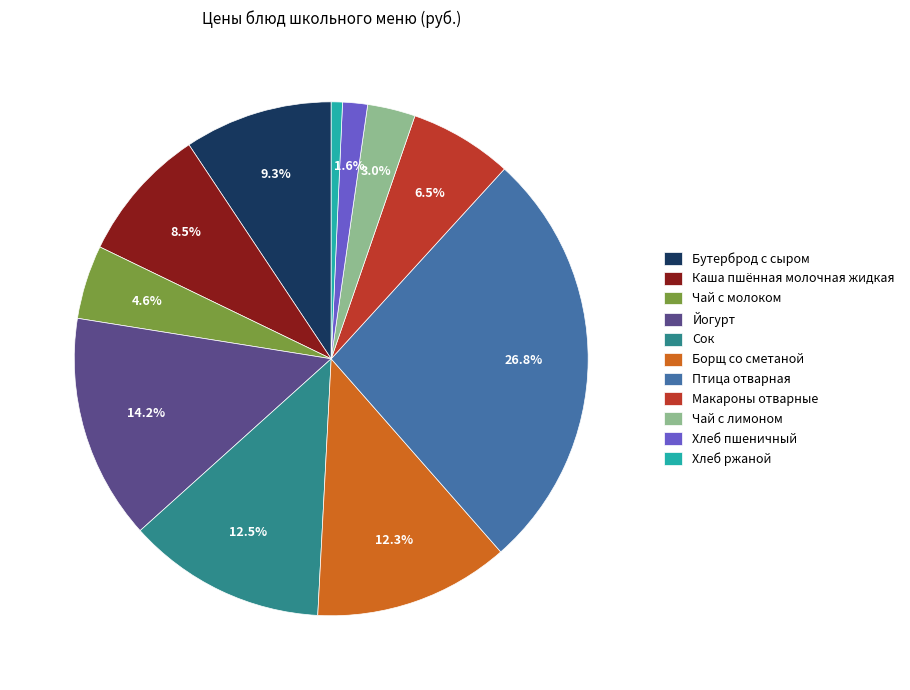

What is the smallest slice in the pie chart?

Хлеб ржаной